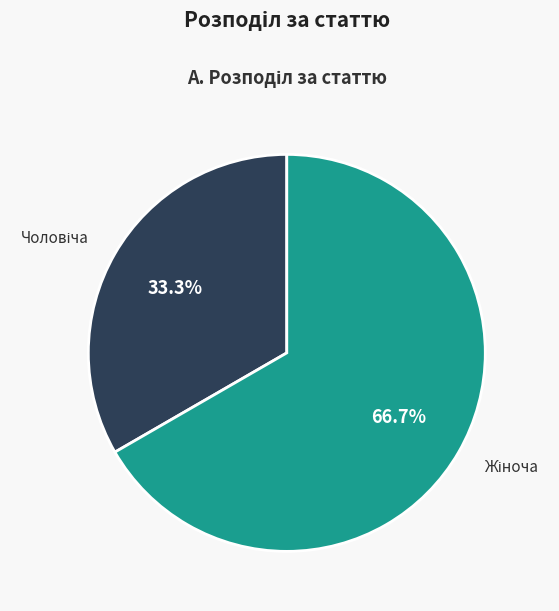

Does any single category account for the majority?

Yes